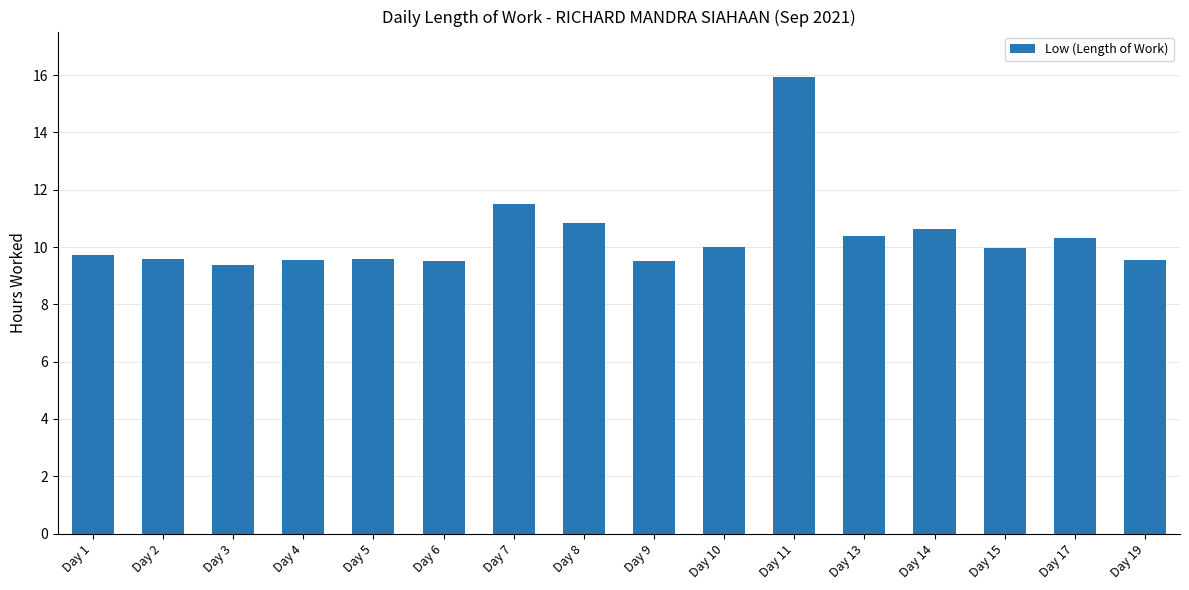

What is the value of the 5th bar from the left?

9.6